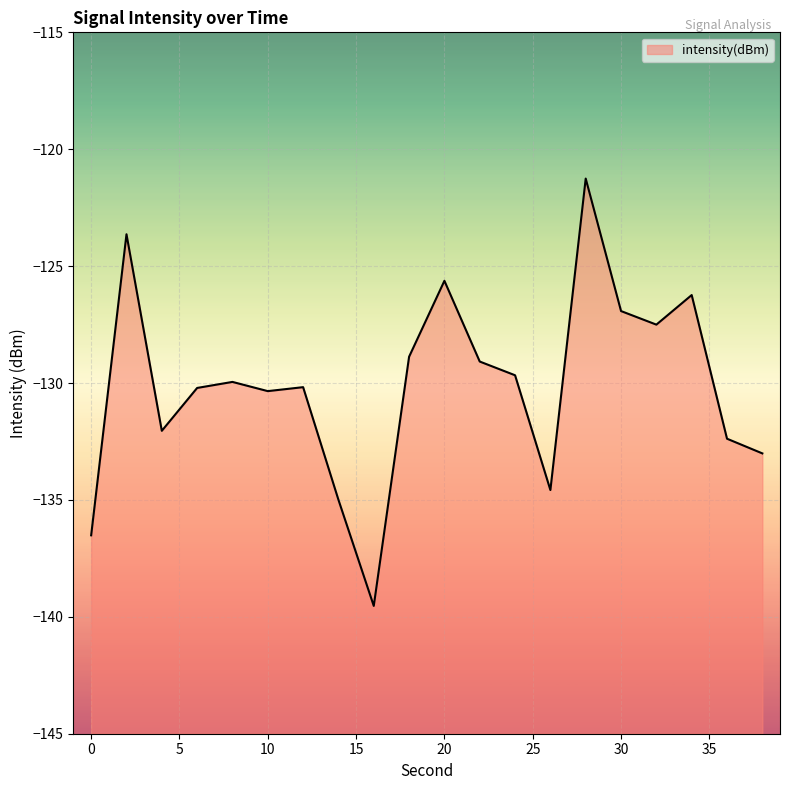

Which category has the highest value across all series?

28